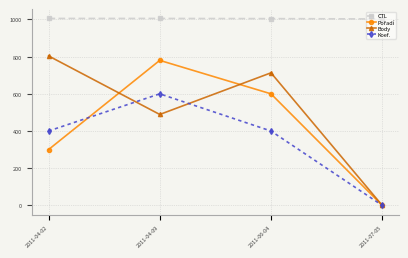

The value of CTL at 2011-06-04 is 1603.6. True or false?

False